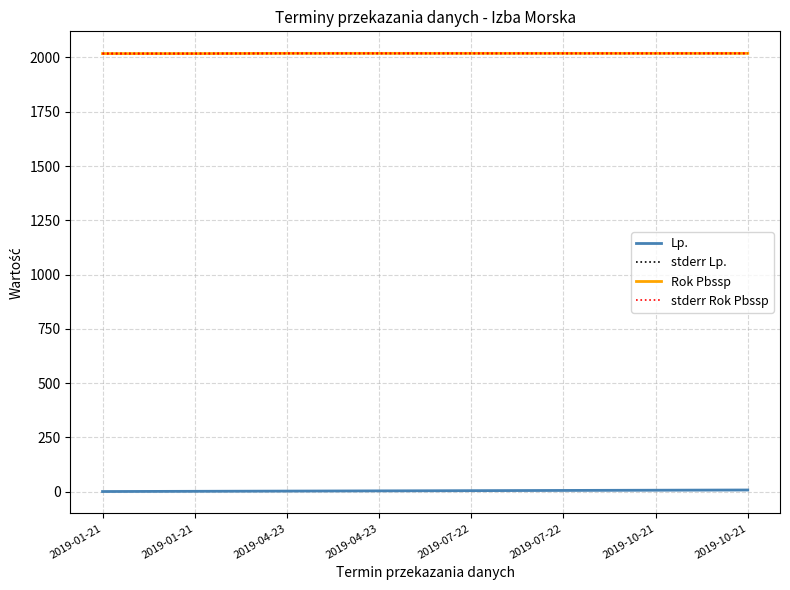

At which label does Rok Pbssp reach its peak?

2019-04-23